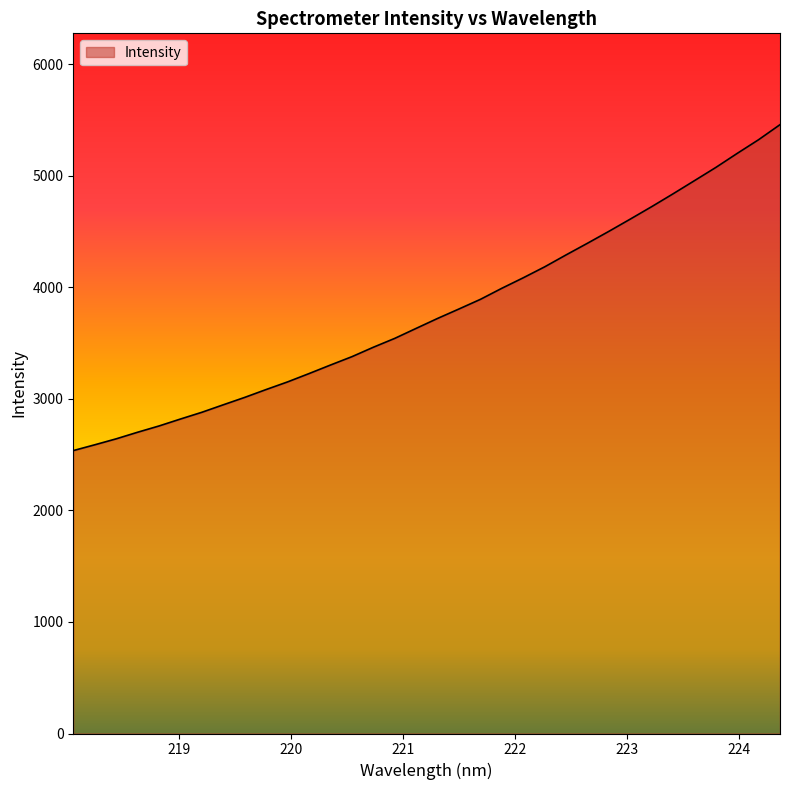

What is the difference between the maximum and minimum values?

2922.3